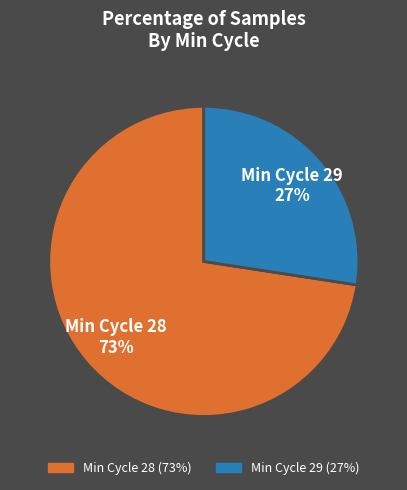

To the nearest percent, what is the average slice percentage?

50%